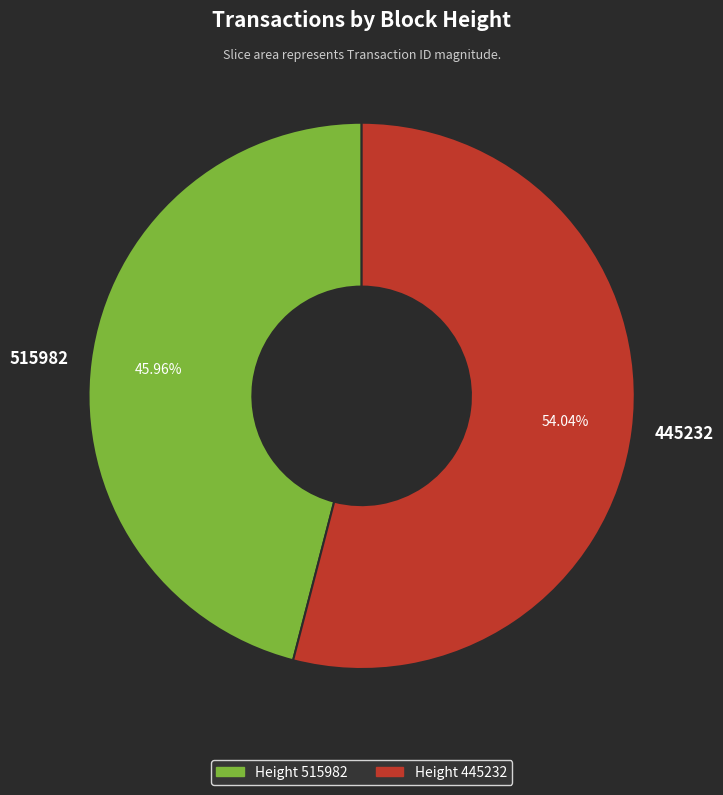

Do 515982 and 445232 together represent more than half of the pie?

Yes